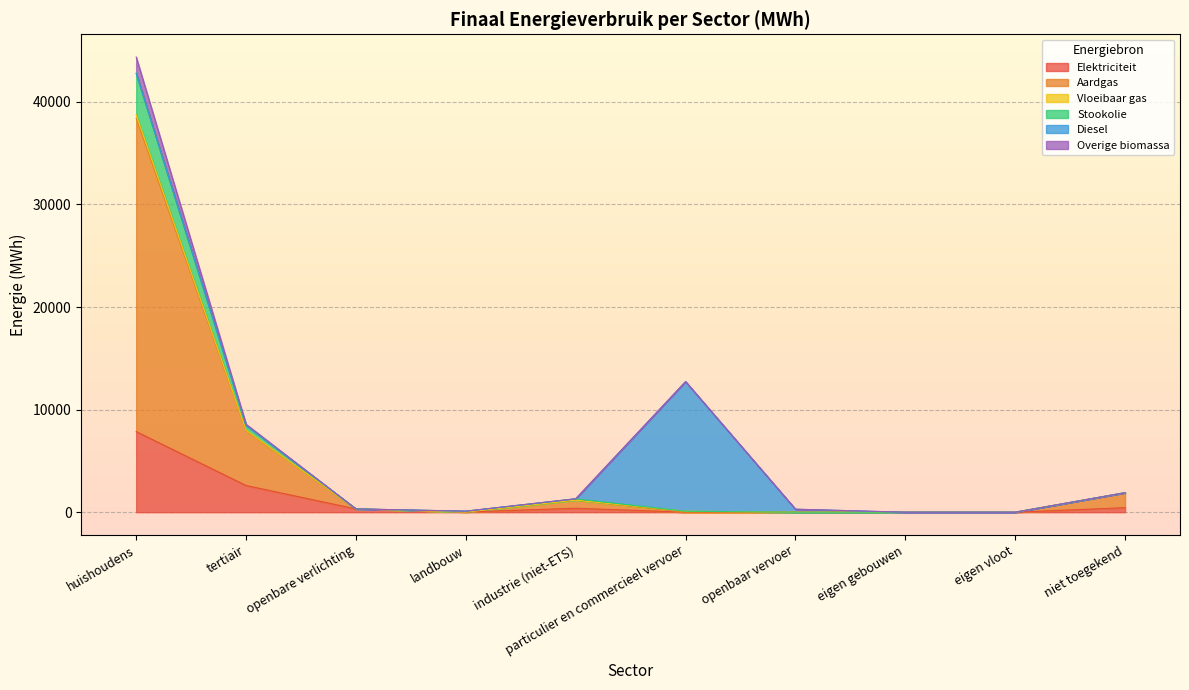

Between particulier en commercieel vervoer and openbare verlichting, which is larger?

openbare verlichting